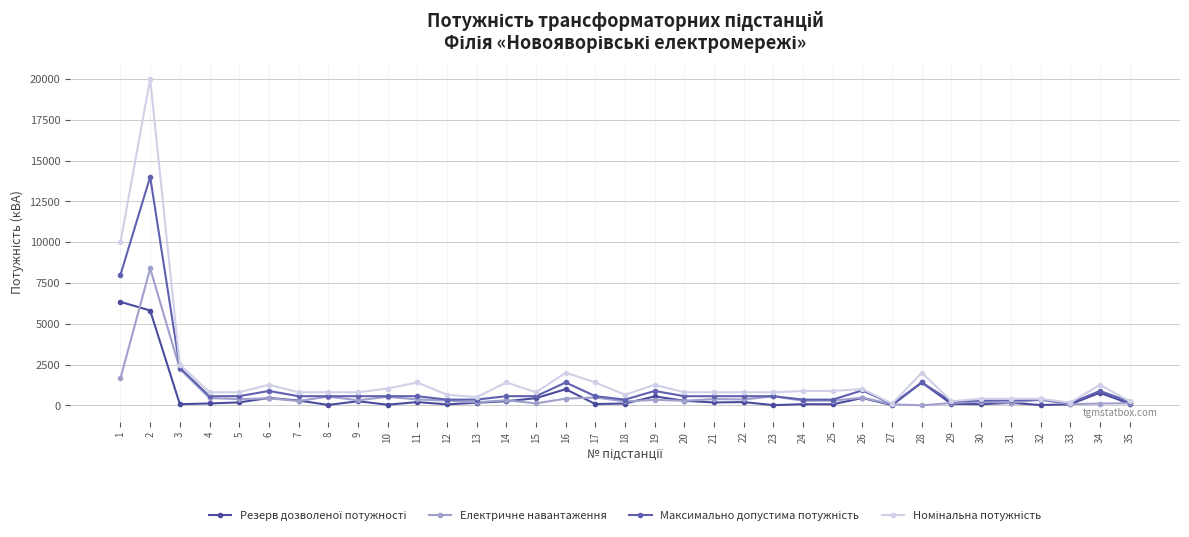

What is the total value across all series at 35?

710